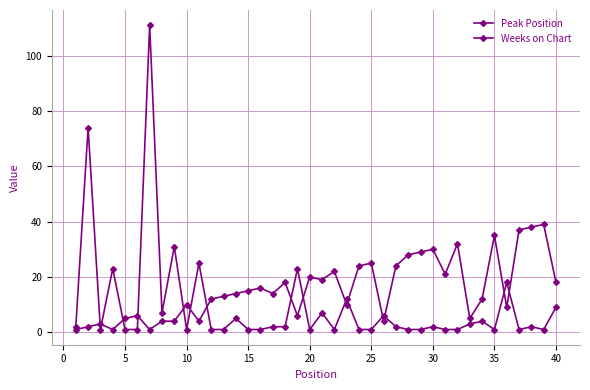

Does the chart have visible grid lines?

Yes